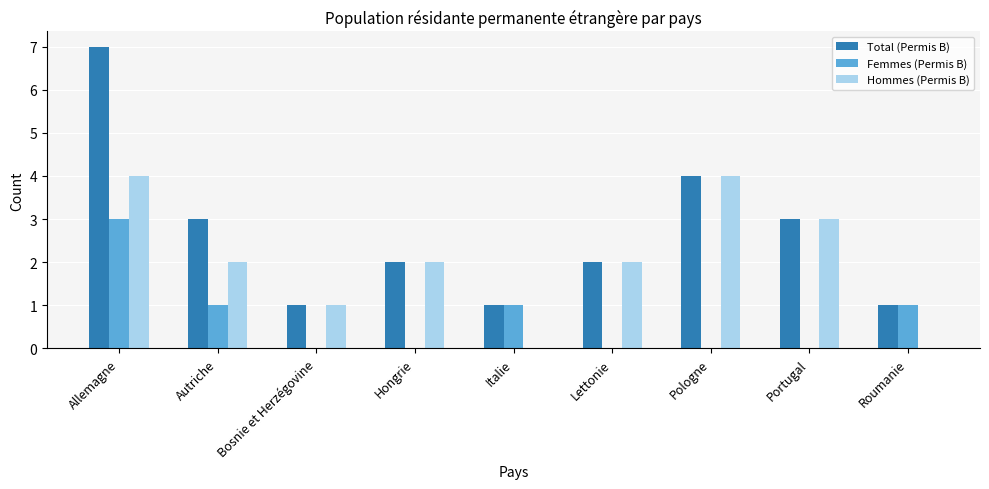

Read the Hommes (Permis B) value at Allemagne.

4